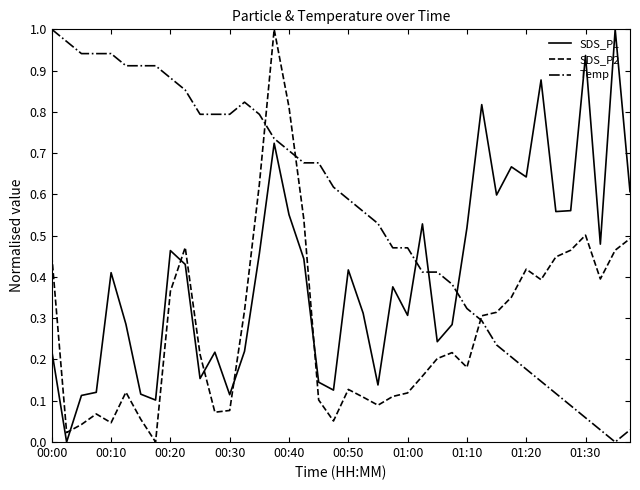

Which series ends up on top after the final intersection of SDS_P1 and Temp?

SDS_P1